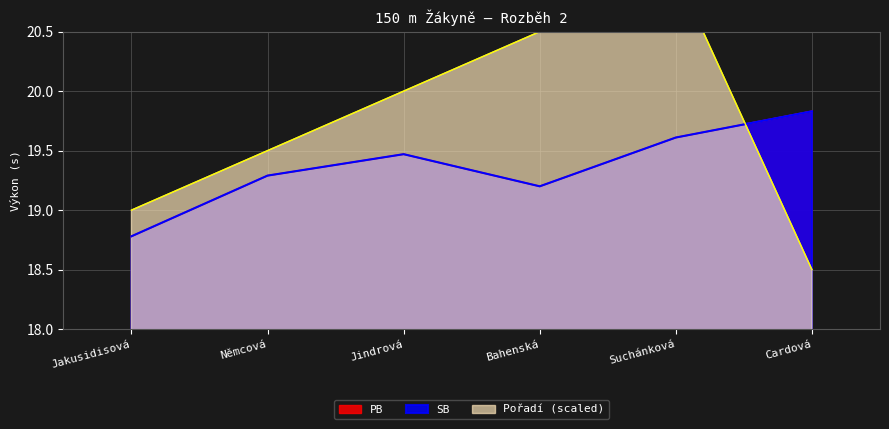

Between which two adjacent categories do Pořadí and PB first intersect?

Suchánková and Cardová